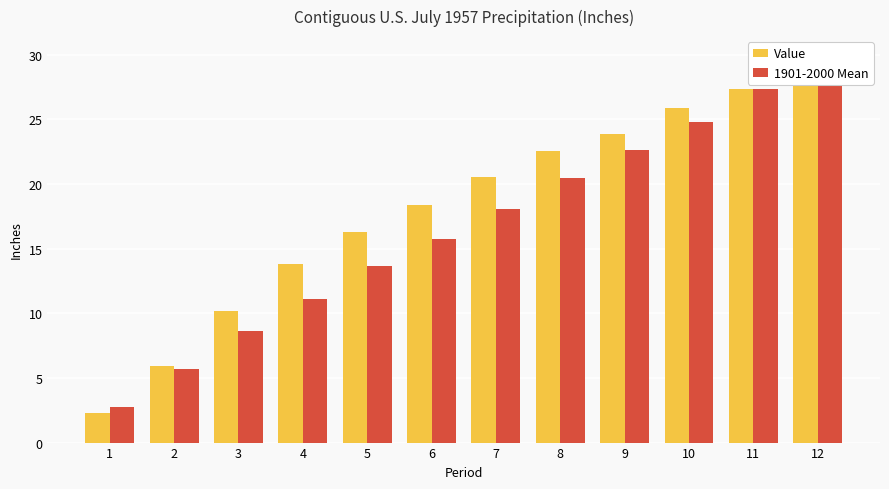

At how many categories does at least one series exceed 15?

8